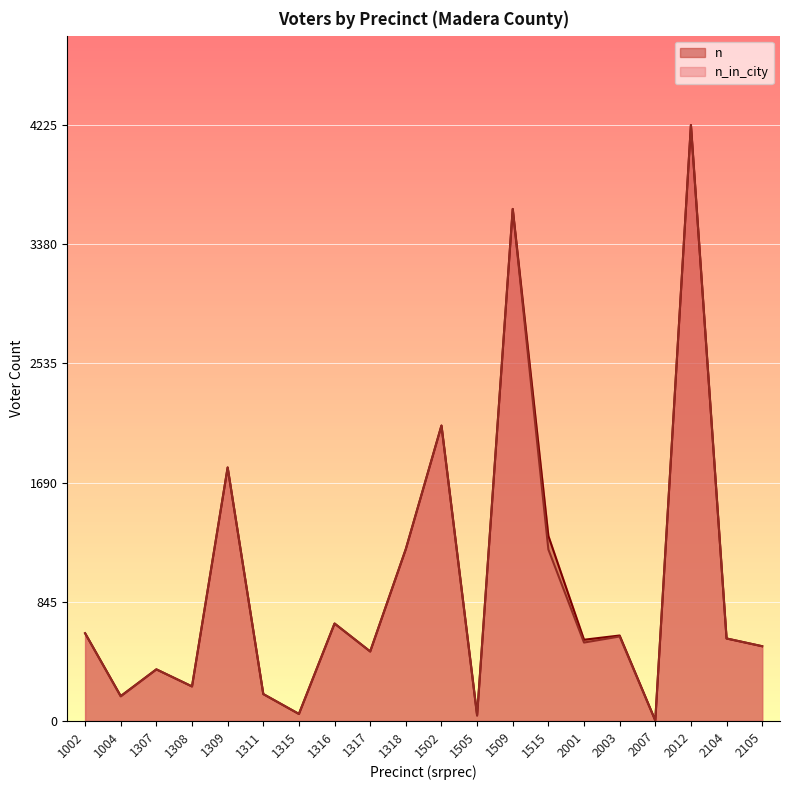

Rank the series by their average value, from highest to lowest.

n, n_in_city